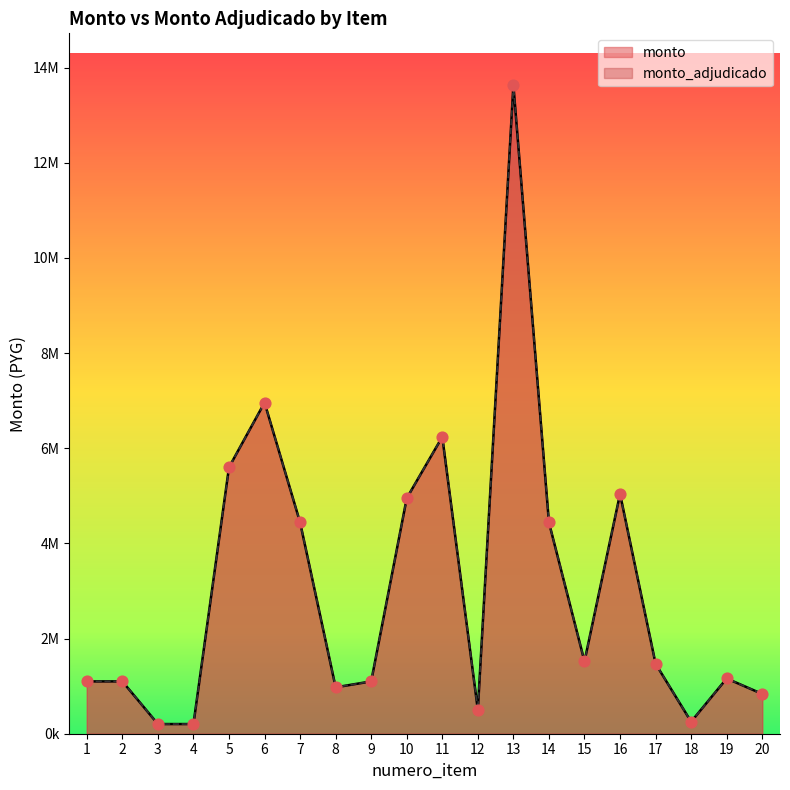

At which category is the sum across all series the highest?

13